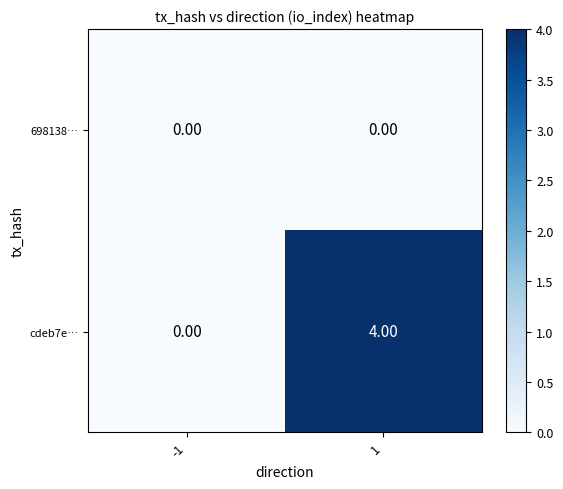

Rank the series at 1 from highest to lowest value.

cdeb7e…, 698138…